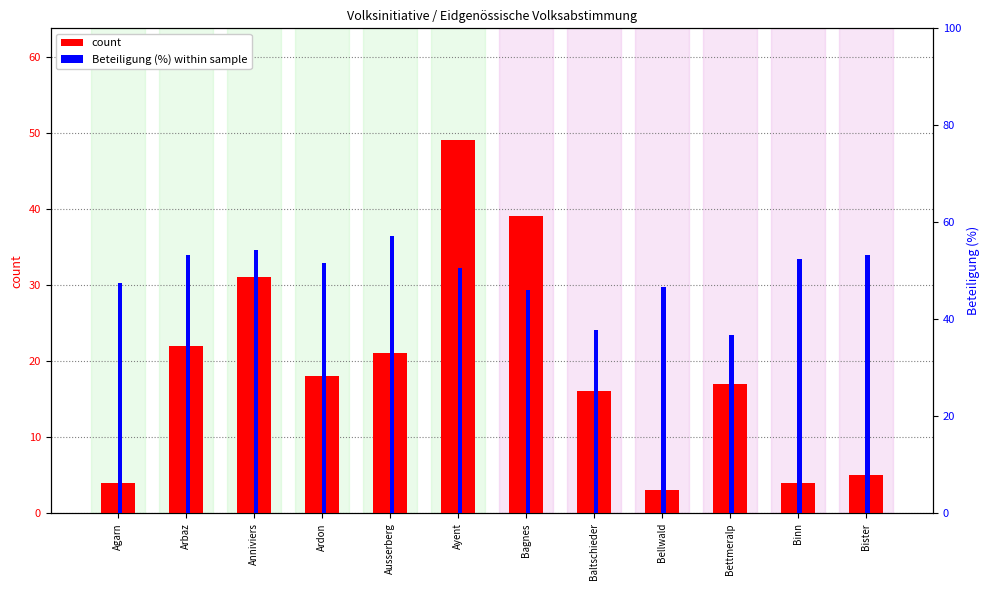

What is the label of the 6th bar from the right?

Bagnes